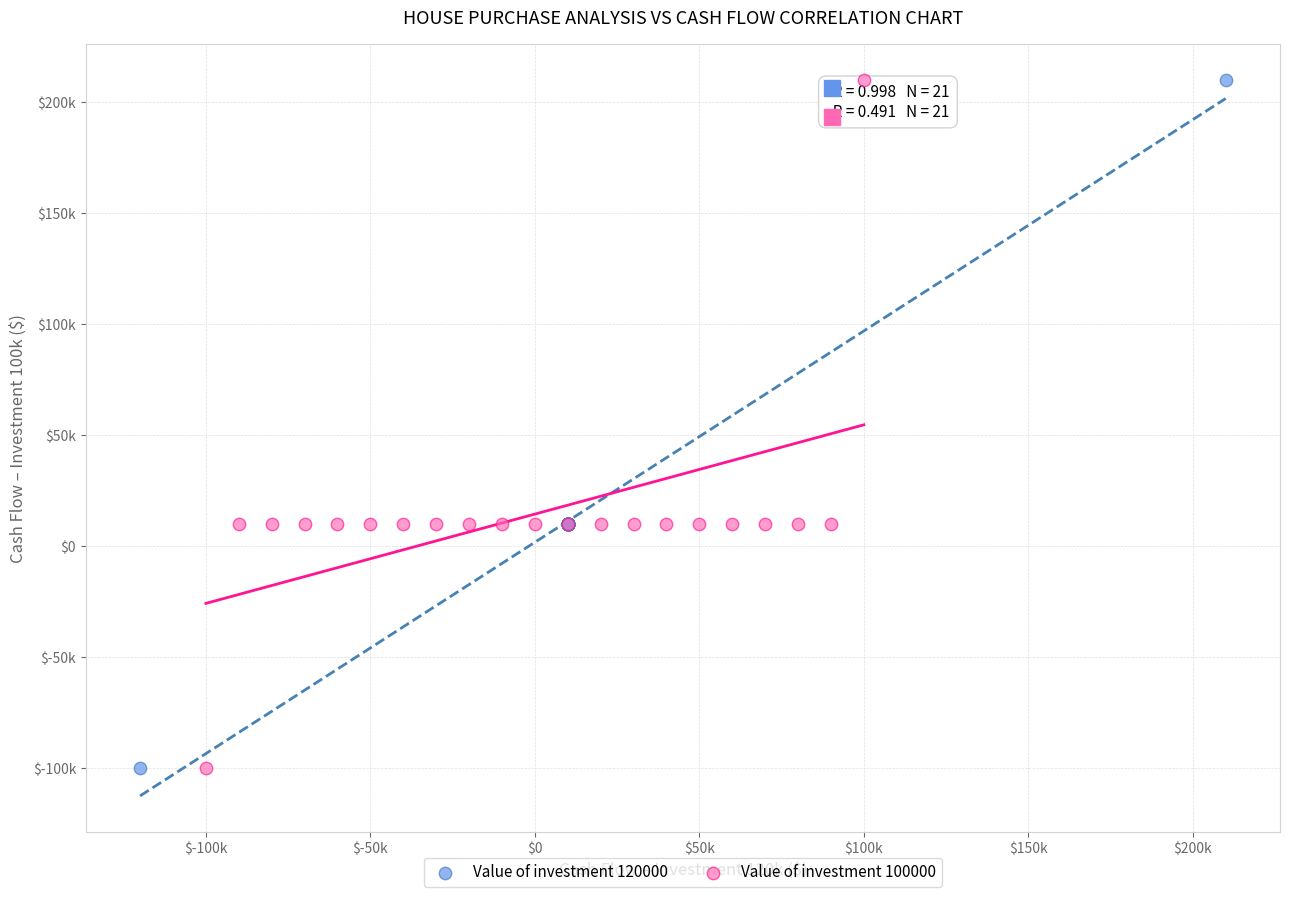

What are all the series names shown in the legend?

Value of investment 120000, Value of investment 100000